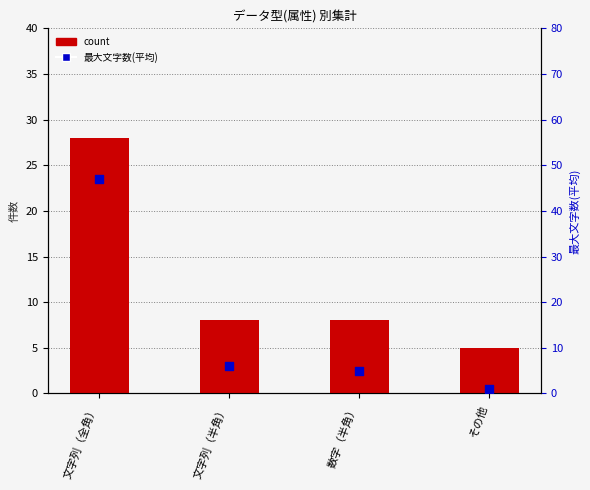

What are all the series names shown in the legend?

count, 最大文字数(平均)